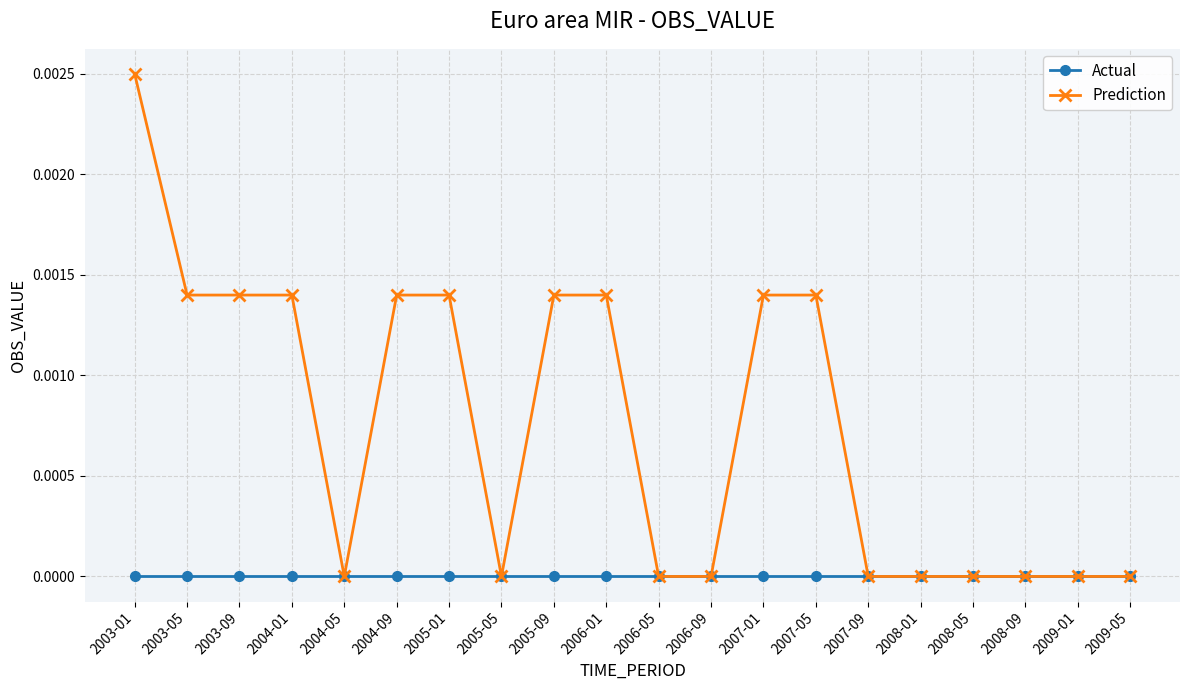

At which category is the sum across all series the highest?

2003-01